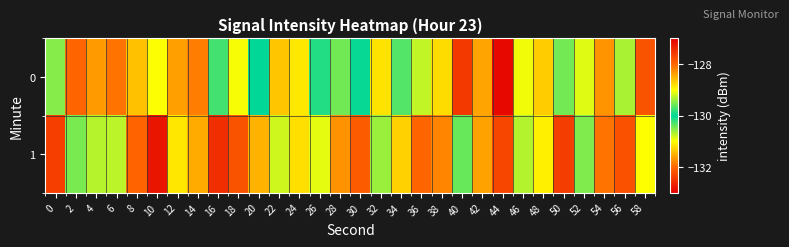

Reading left to right, transcribe all the data shown in this chart.

0: 0=-130.5	2=-128.0	4=-131.6	6=-131.9	8=-131.4	10=-131.0	12=-131.6	14=-128.2	16=-130.3	18=-131.0	20=-130.0	22=-128.6	24=-131.1	26=-129.9	28=-130.4	30=-130.0	32=-131.2	34=-129.7	36=-129.2	38=-131.2	40=-132.4	42=-131.6	44=-132.9	46=-129.1	48=-128.7	50=-129.6	52=-130.9	54=-131.7	56=-130.7	58=-132.2
1: 0=-132.4	2=-130.5	4=-130.7	6=-130.7	8=-132.0	10=-132.8	12=-131.1	14=-131.5	16=-132.5	18=-132.2	20=-131.5	22=-130.8	24=-131.2	26=-130.9	28=-131.7	30=-132.1	32=-130.6	34=-131.3	36=-132.0	38=-131.8	40=-130.4	42=-131.6	44=-132.3	46=-130.7	48=-131.1	50=-132.4	52=-130.5	54=-131.9	56=-132.2	58=-131.0